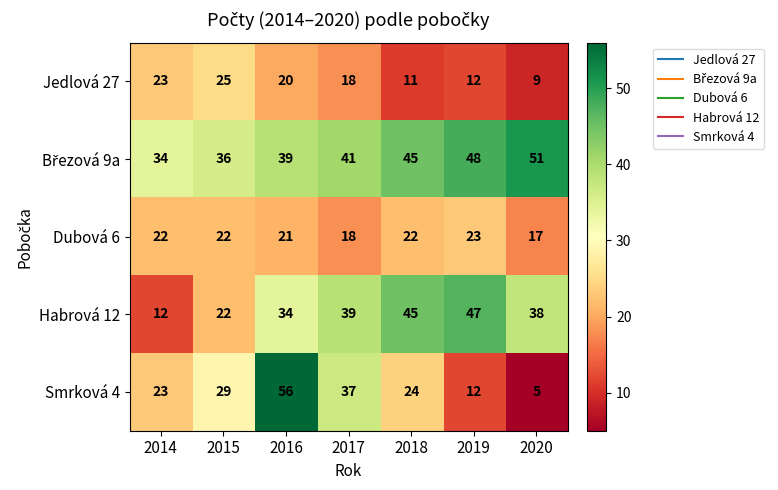

The Smrková 4 series shows 7 at 2020. True or false?

False